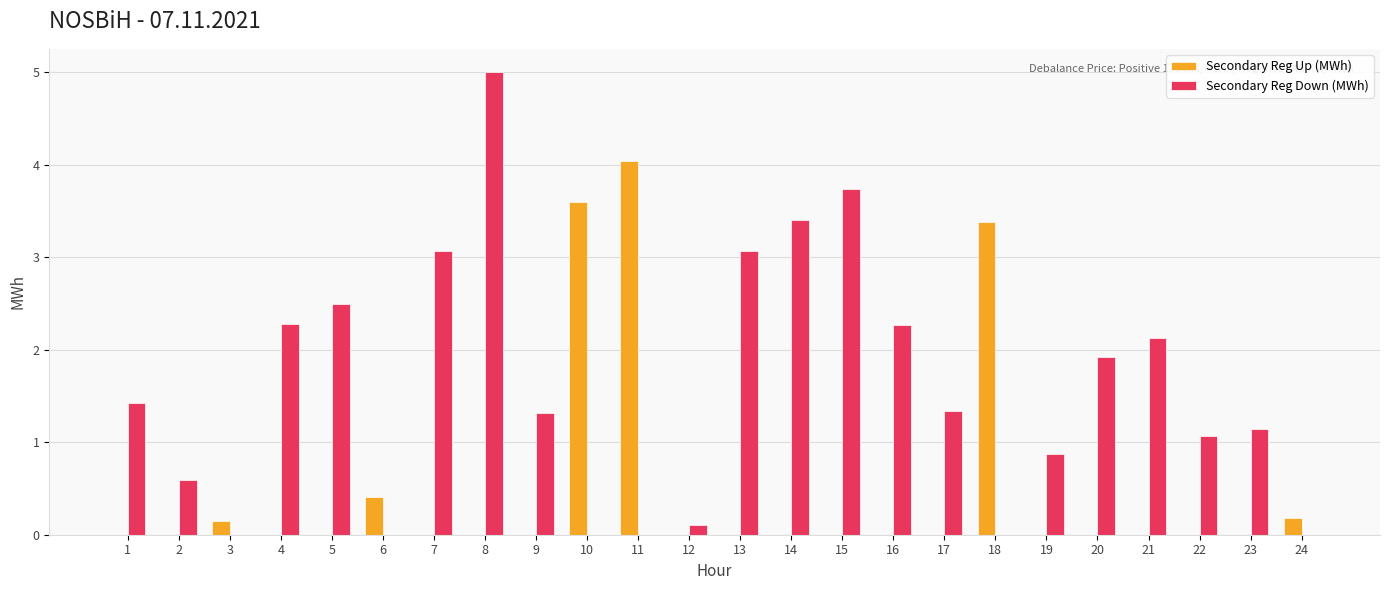

How many data points does each series have?

24